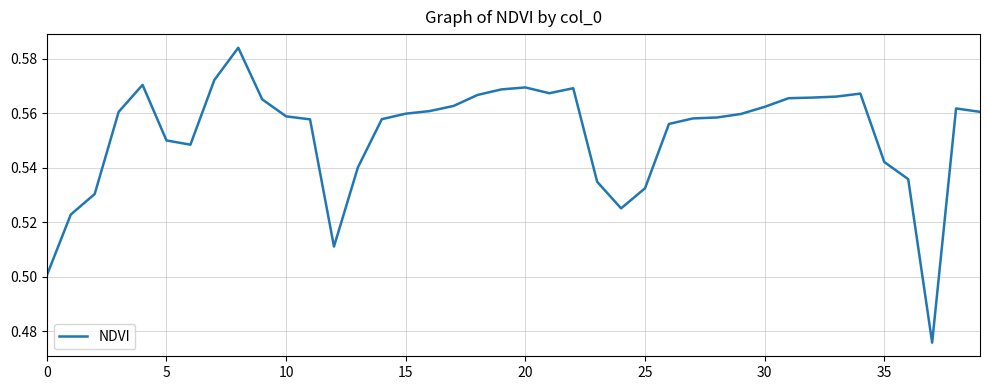

What is the value of the 1st point from the left?

0.5